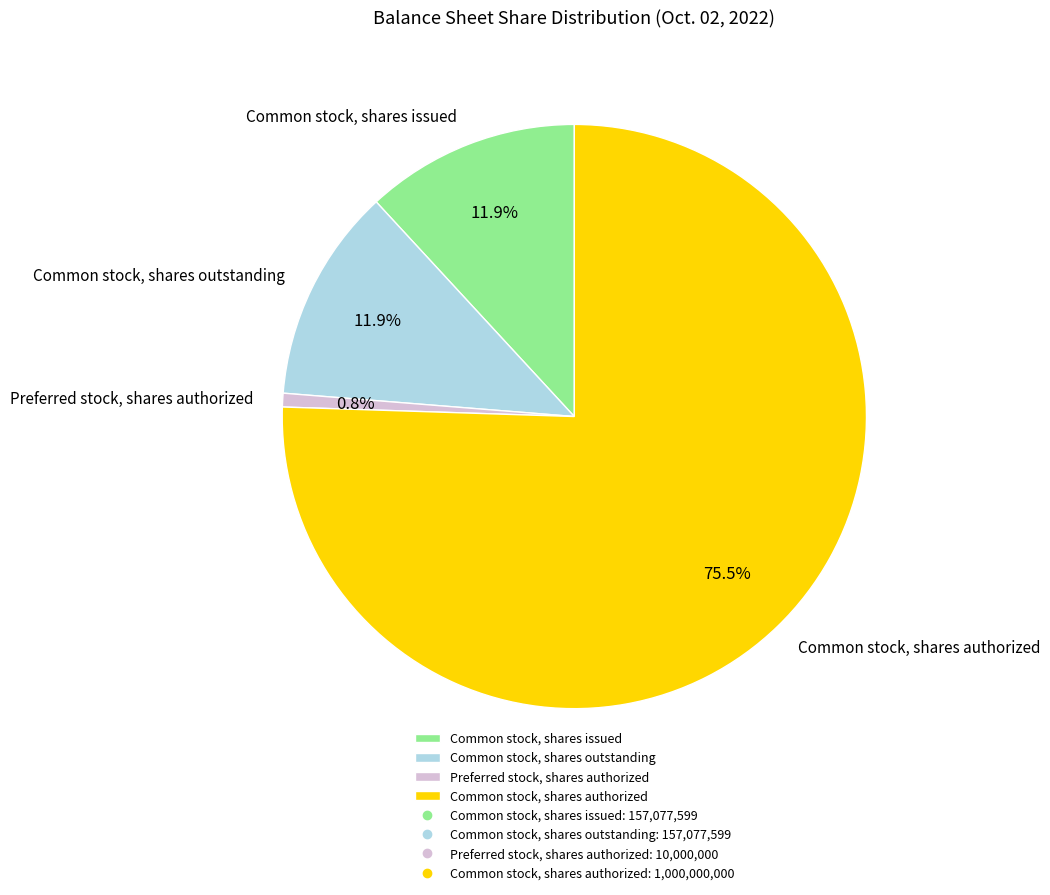

What portion of the pie excludes Common stock, shares issued?

88.1%